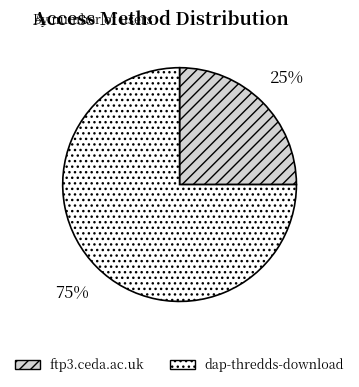

How many segments does this pie chart have?

2